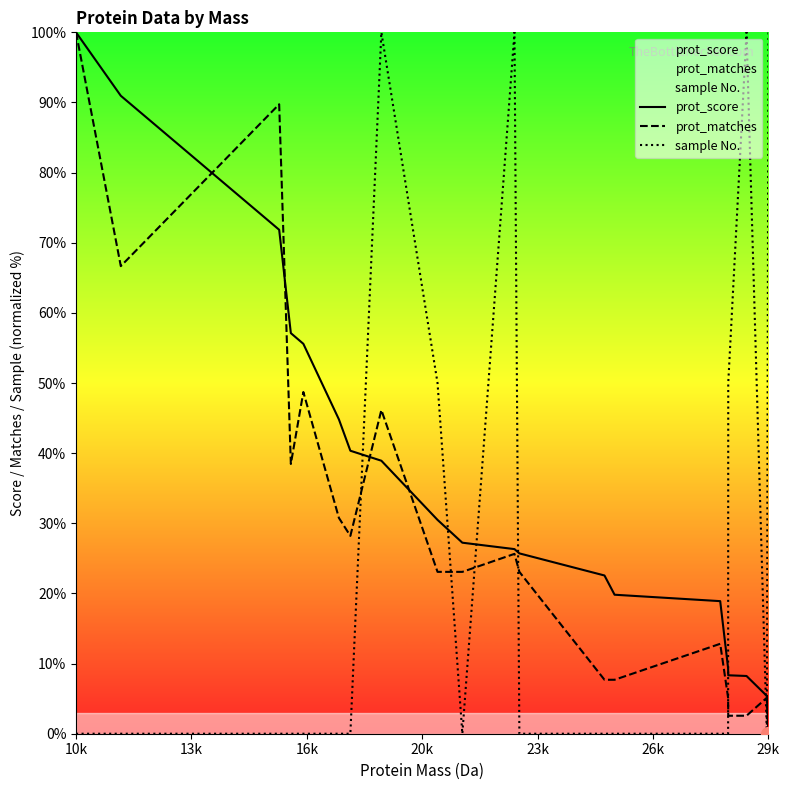

Is this an area chart (filled region under the line)?

No